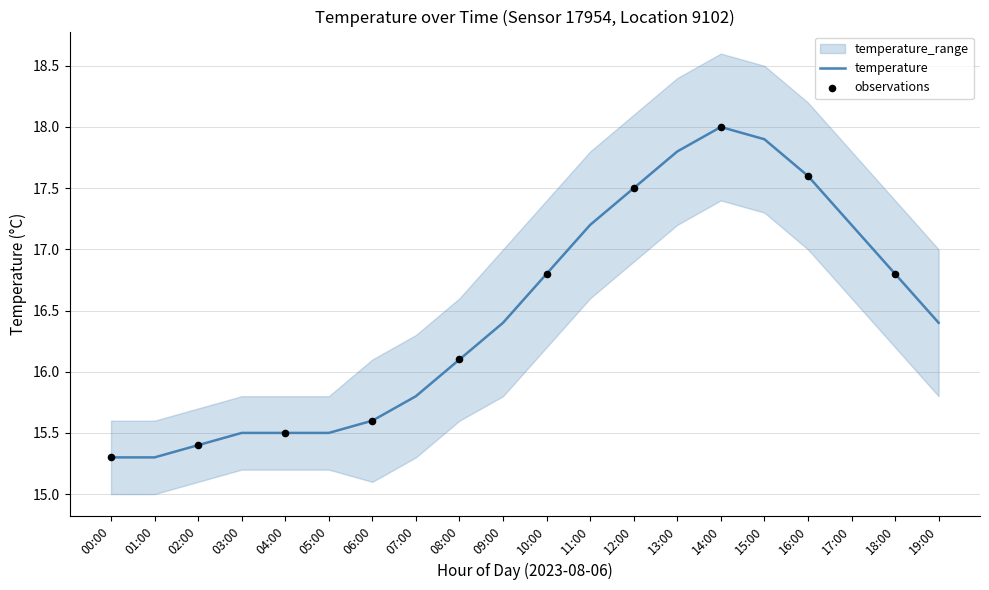

At which label is temperature closest to 16?

08:00